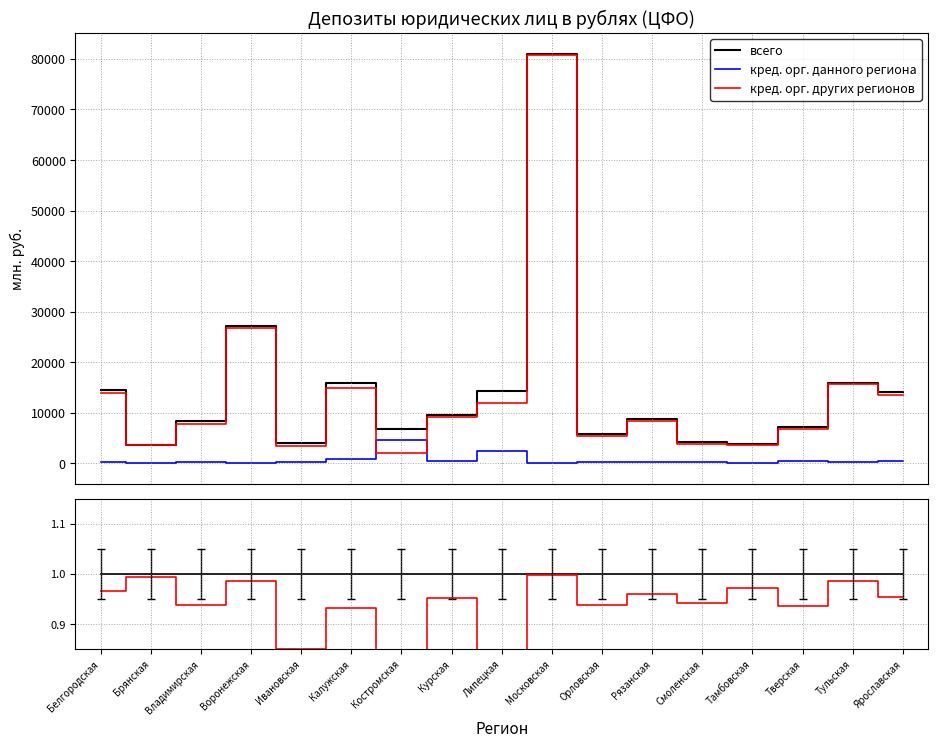

At which category does кред. орг. данного региона reach its first local peak?

Владимирская